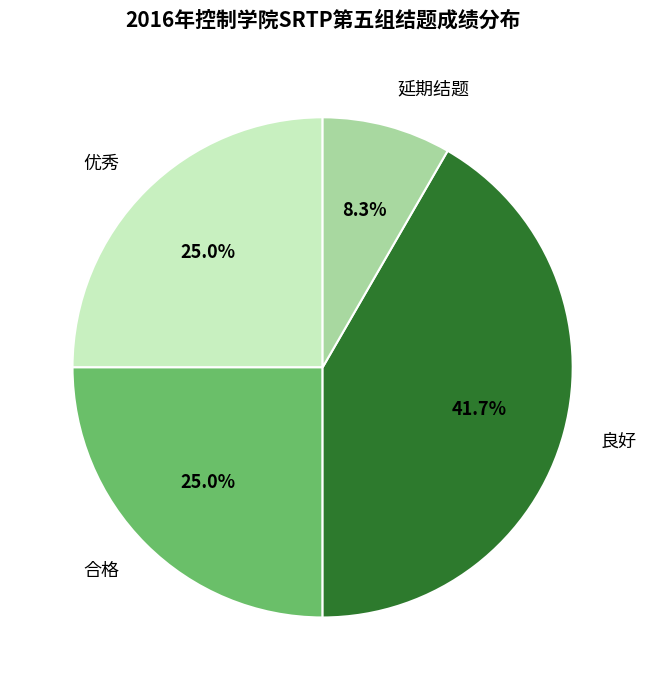

Is it true that 良好 is 42% of the pie?

True